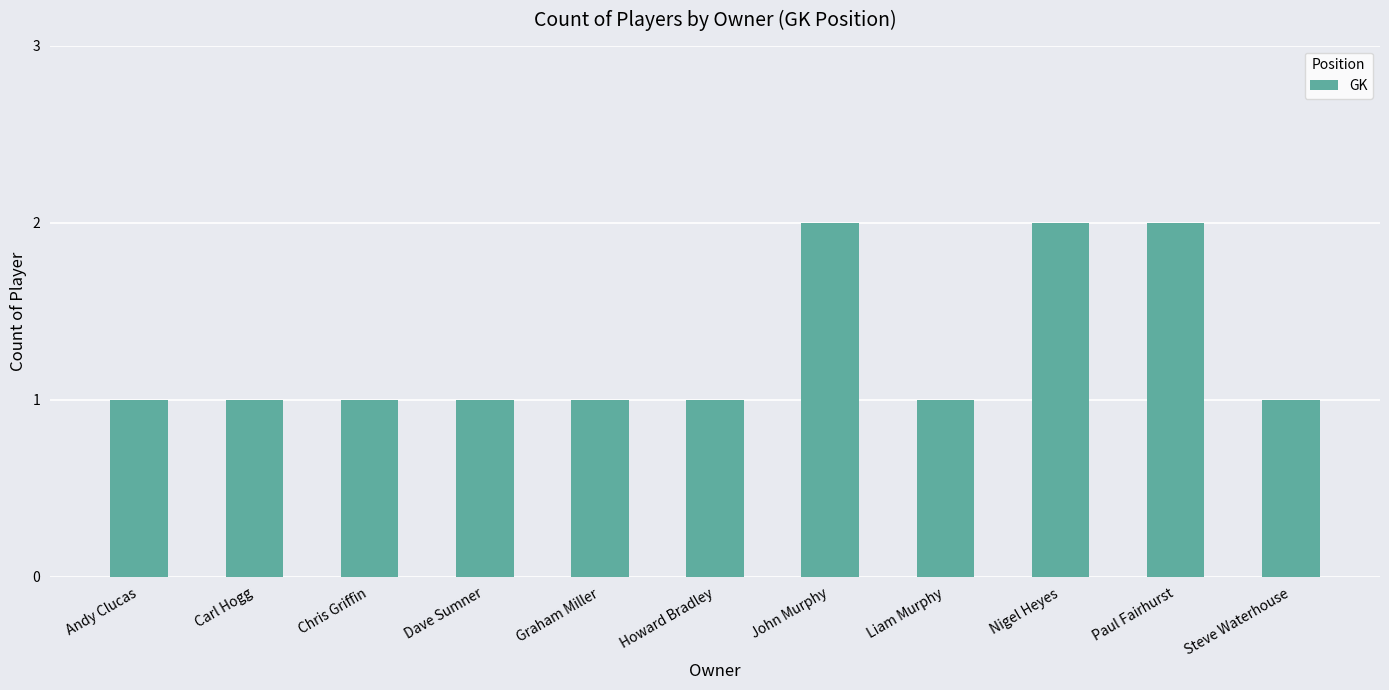

The chart shows a value of 1 at Paul Fairhurst. True or false?

False